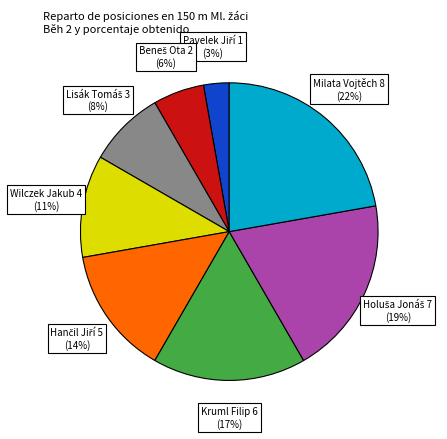

What is the largest slice in the pie chart?

Milata Vojtěch